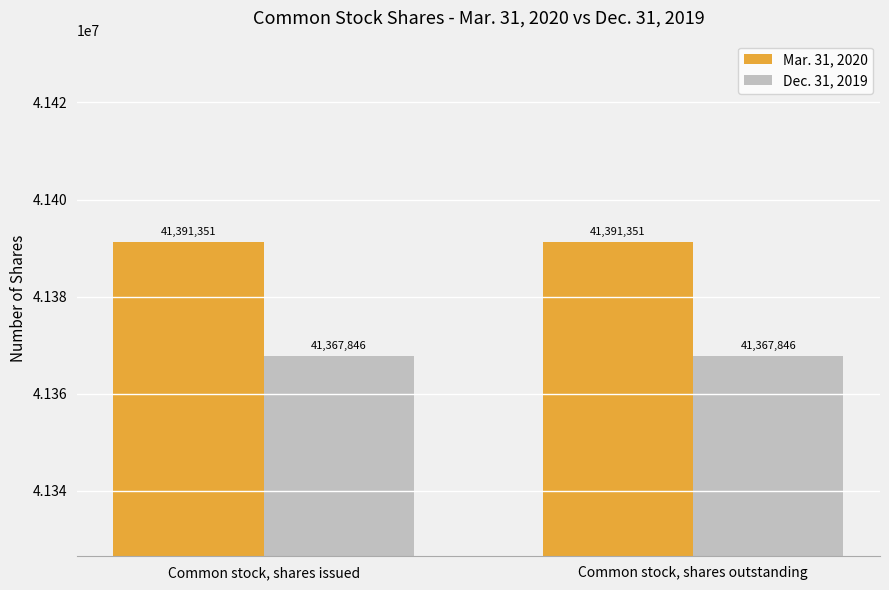

What is the value of the Mar. 31, 2020 bar at the 2nd from the left?

41391351